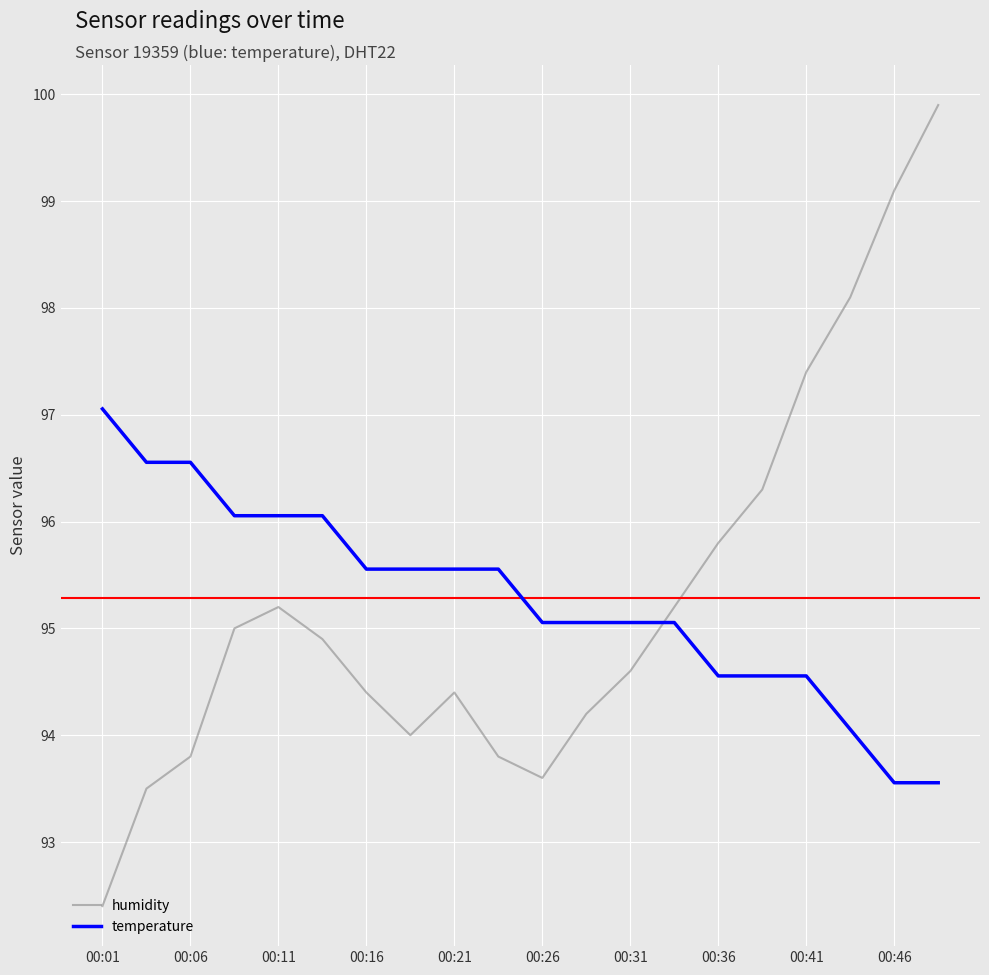

Which series has the largest range (max minus min)?

humidity